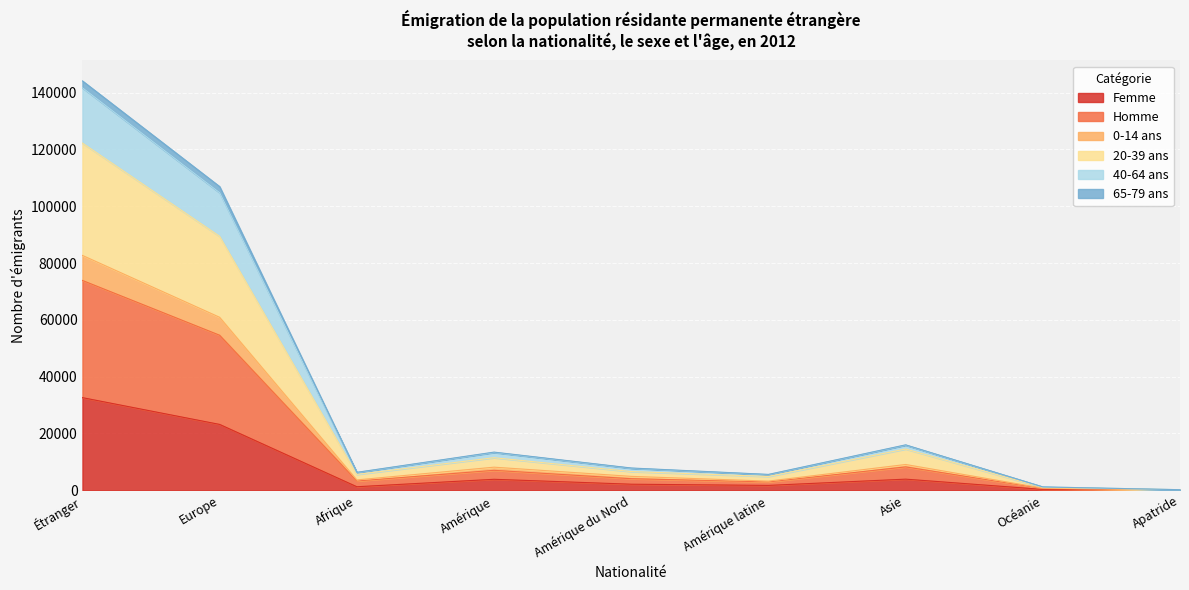

List the labels in order of Femme value, smallest first.

Apatride, Océanie, Afrique, Amérique latine, Amérique du Nord, Amérique, Asie, Europe, Étranger